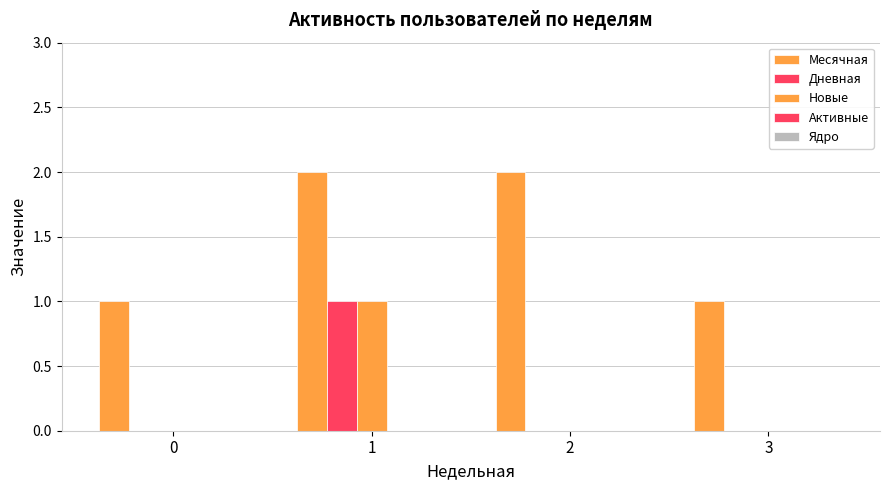

True or false: Дневная has a value of 0 at 3.

True